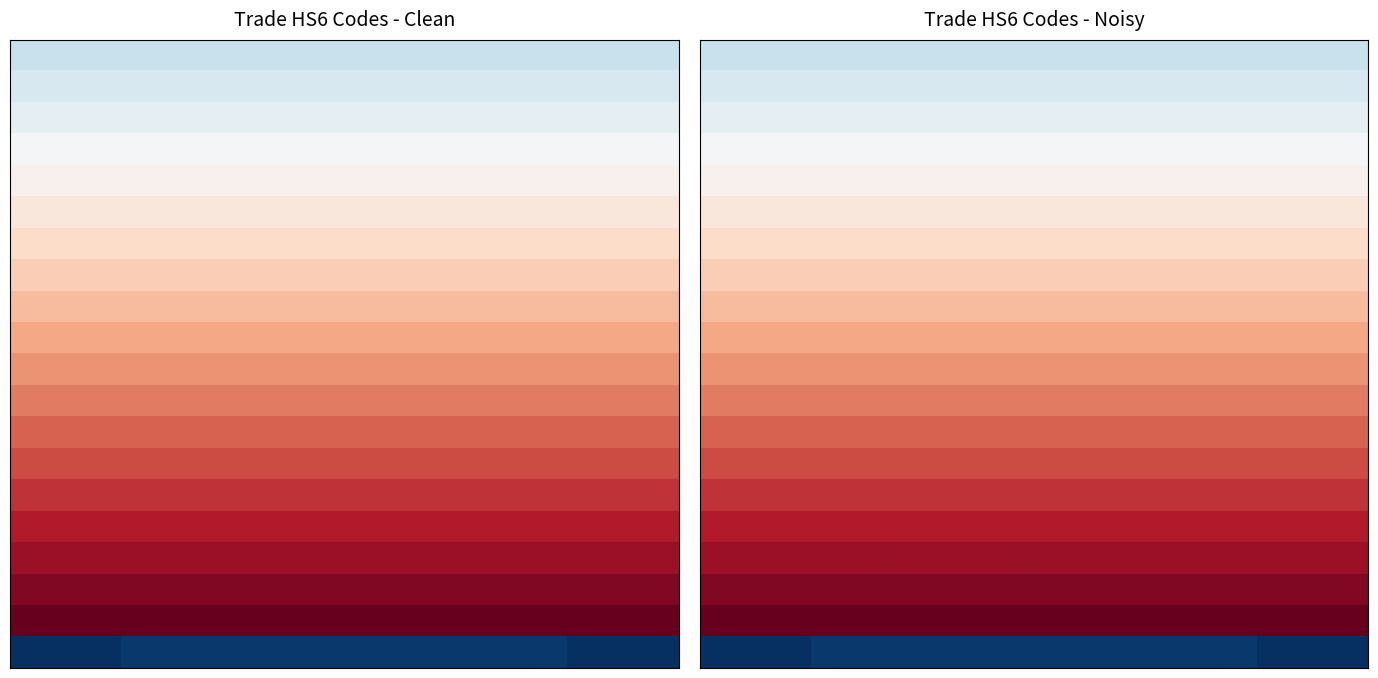

At which category does the chart reach its peak across all series?

14